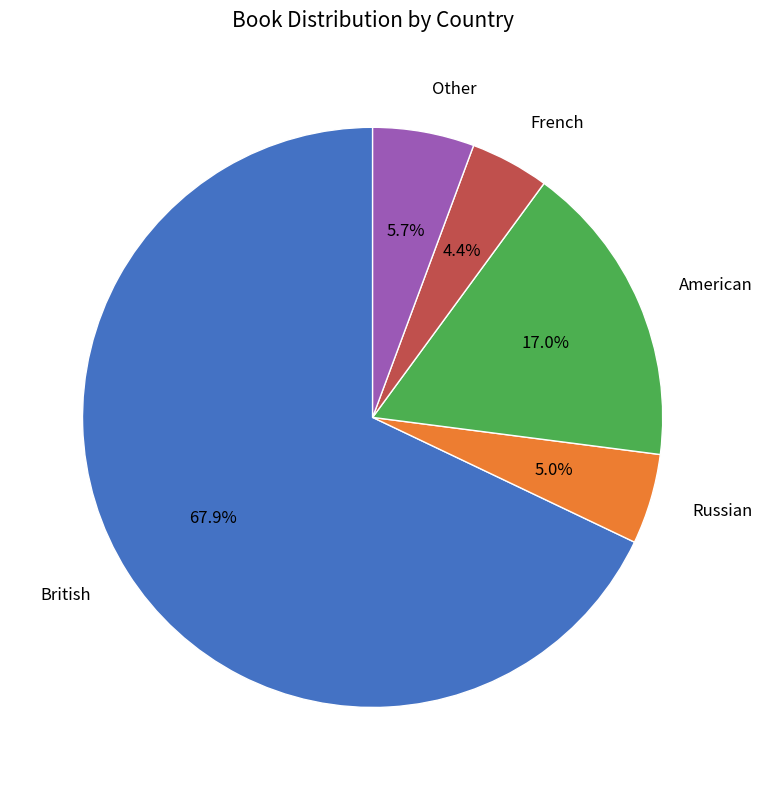

Is the sum of American and French greater than half?

No